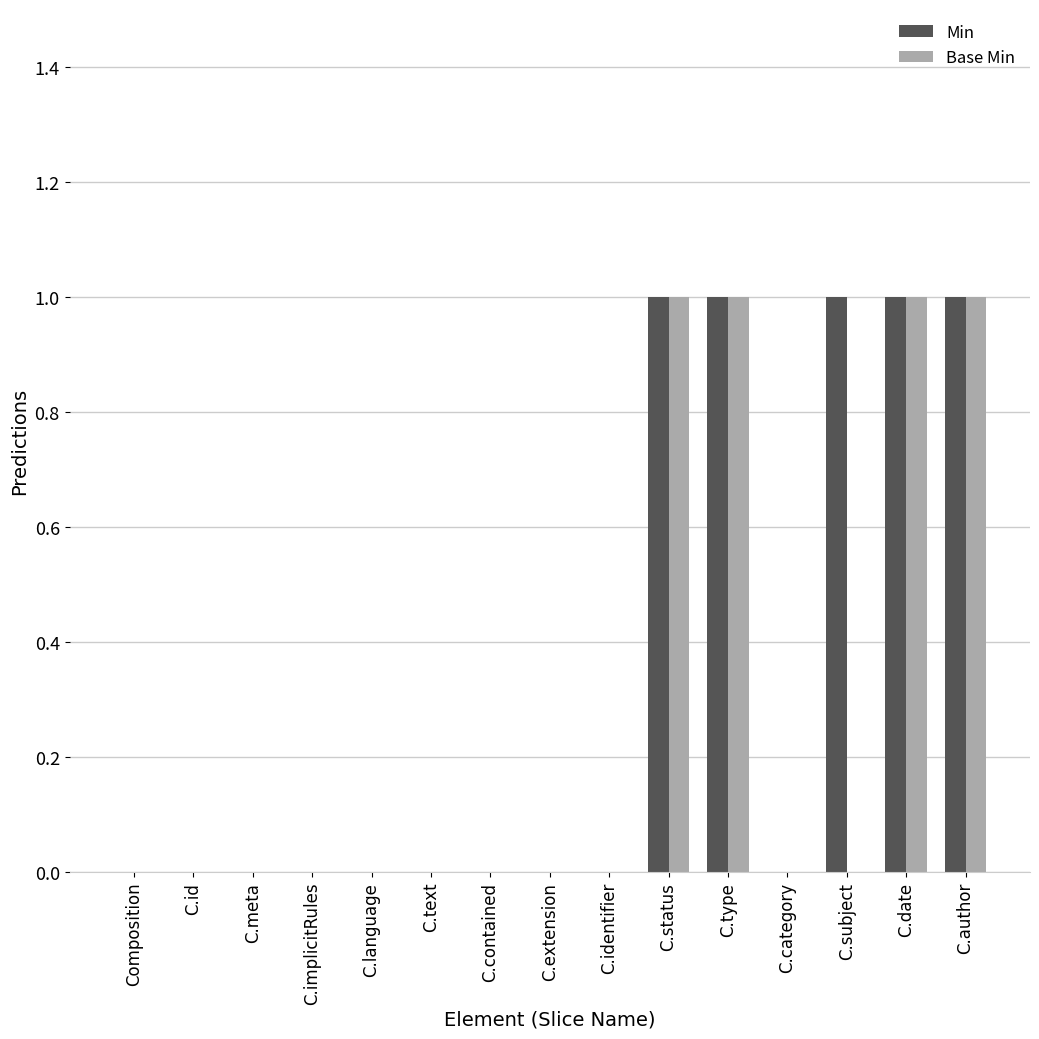

What is the maximum value for Base Min?

1